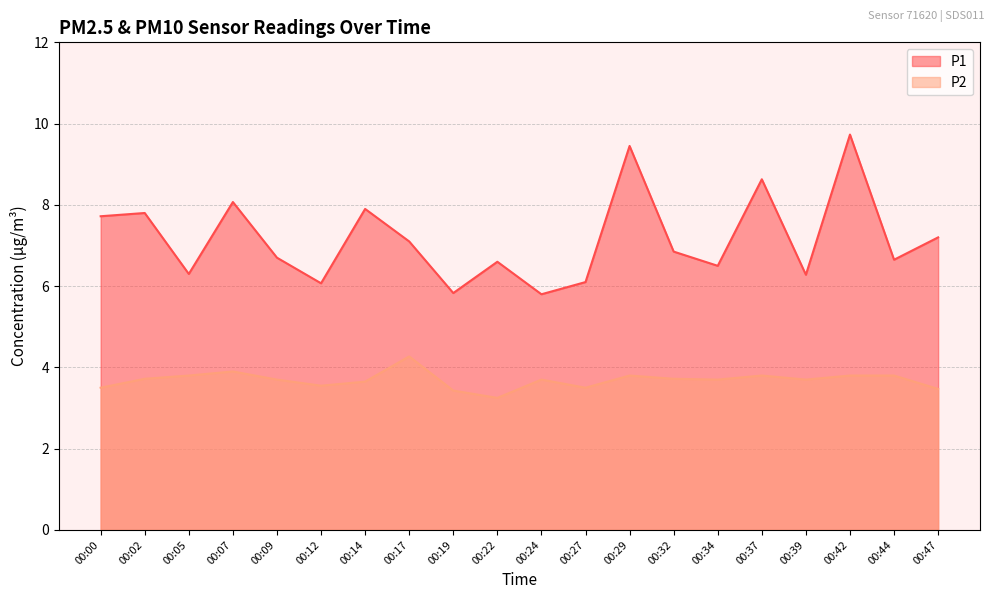

Reading left to right, list all the values displayed in this chart.

P1: 7.7	7.8	6.3	8.1	6.7	6.1	7.9	7.1	5.8	6.6	5.8	6.1	9.4	6.8	6.5	8.6	6.3	9.7	6.7	7.2
P2: 3.5	3.7	3.8	3.9	3.7	3.5	3.6	4.3	3.4	3.2	3.7	3.5	3.8	3.7	3.7	3.8	3.7	3.8	3.8	3.5